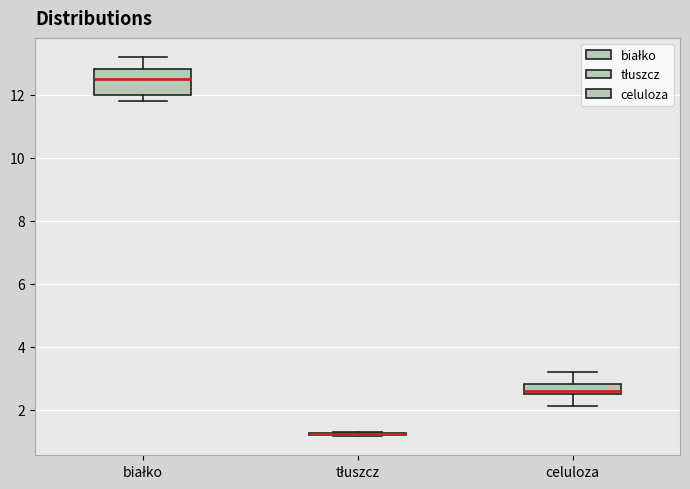

Which box is the tallest, from its lower edge to its upper edge?

białko